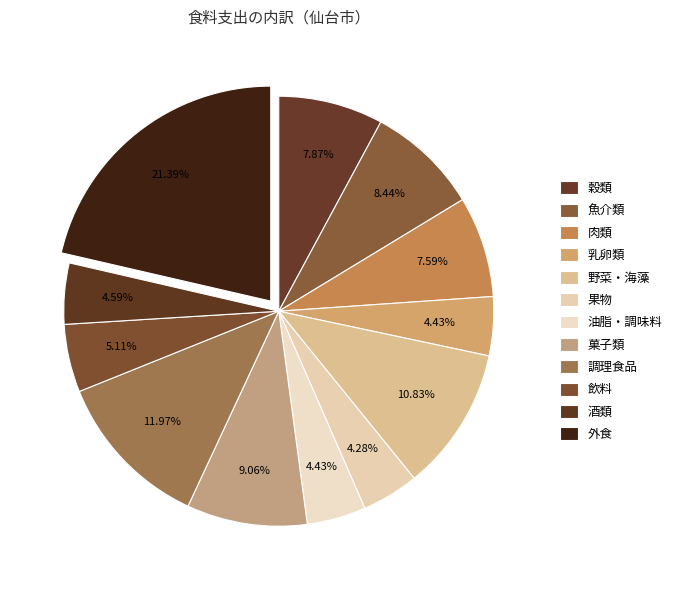

How many segments does this pie chart have?

12